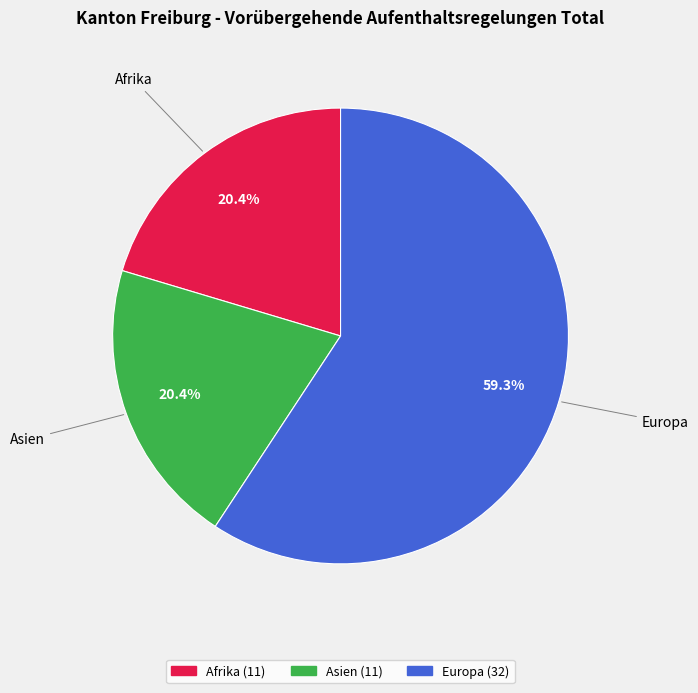

Is there any slice that represents more than half of the pie?

Yes